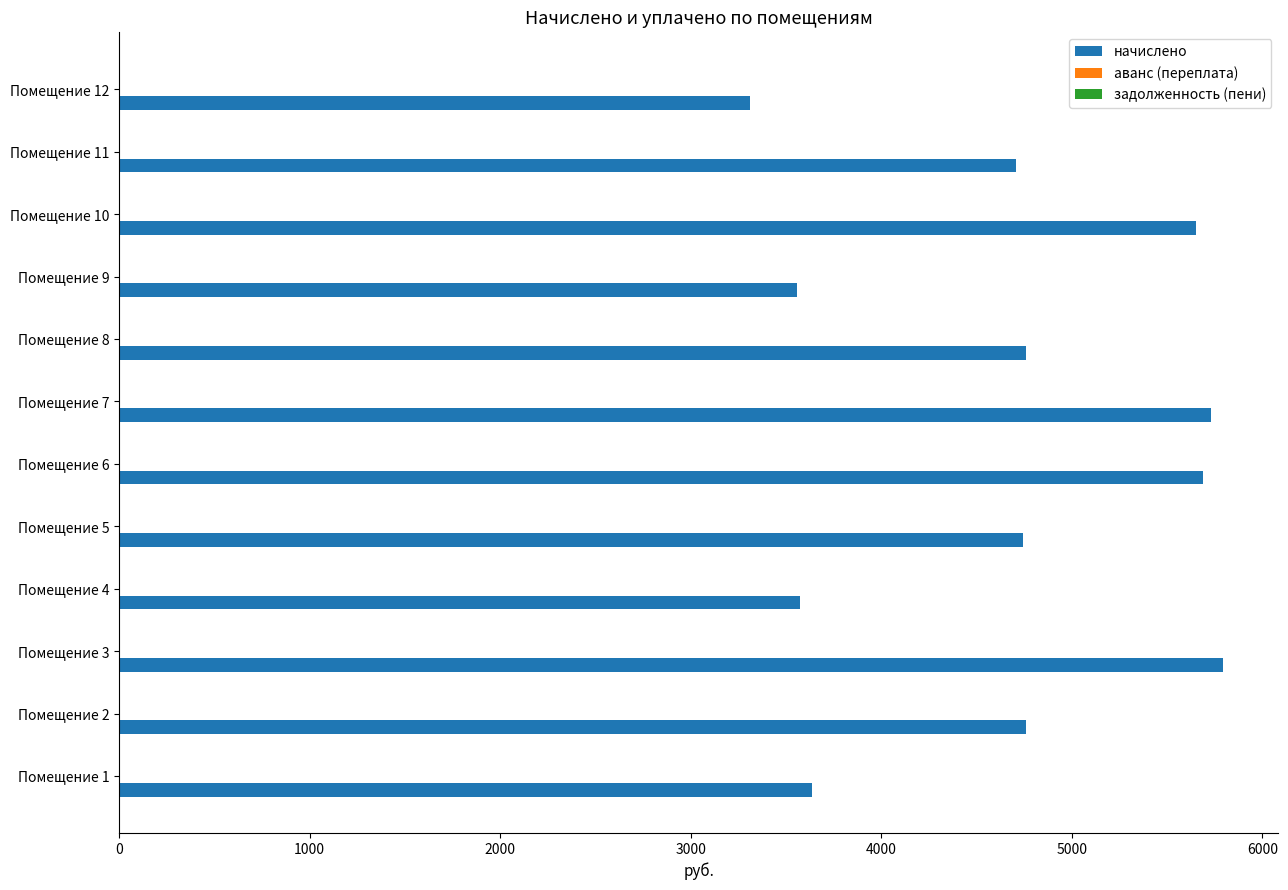

What is the greatest value displayed?

5794.2